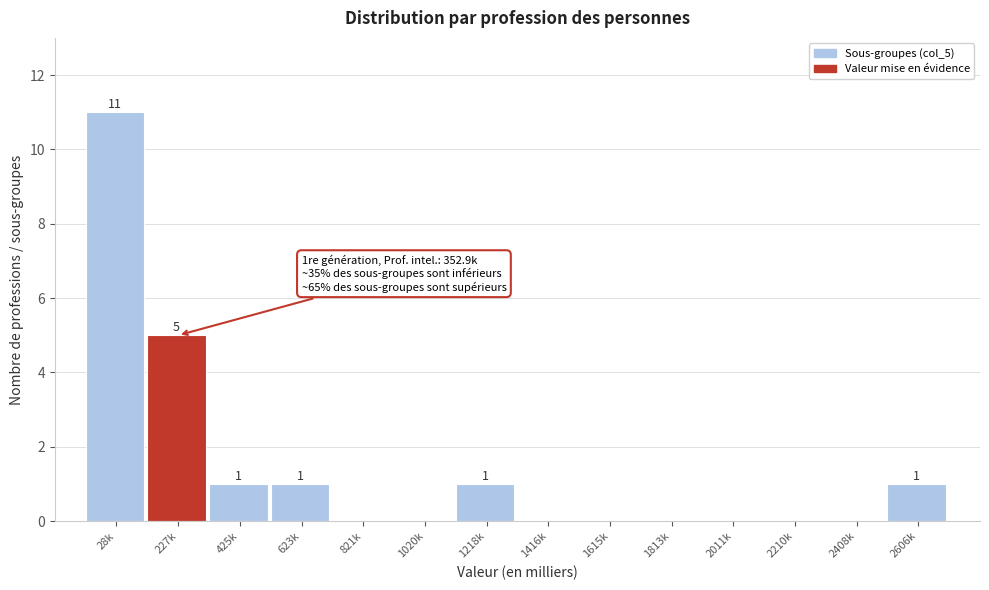

Reading left to right, list all the values displayed in this chart.

28k=11	227k=5	425k=1	623k=1	821k=0	1020k=0	1218k=1	1416k=0	1615k=0	1813k=0	2011k=0	2210k=0	2408k=0	2606k=1